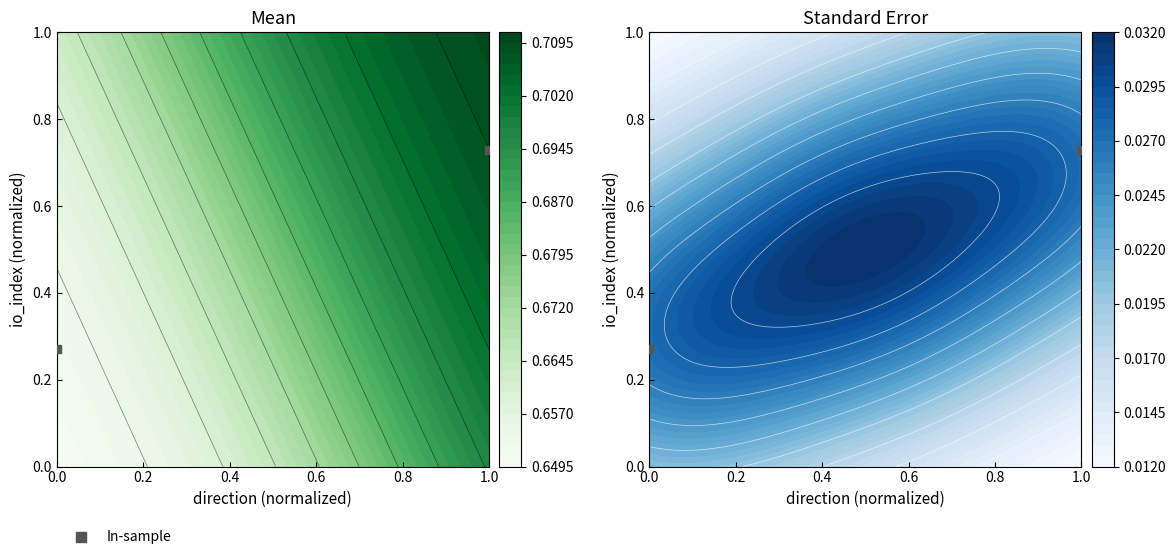

Reading left to right, what are all the values shown in this chart?

0.3	0.7